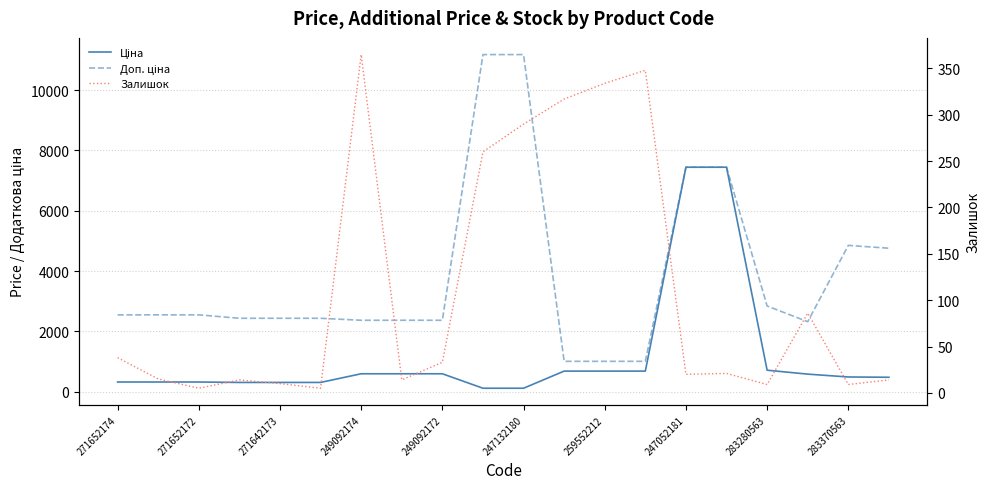

What is the difference between the maximum and minimum values in the Доп. ціна series?

10177.9